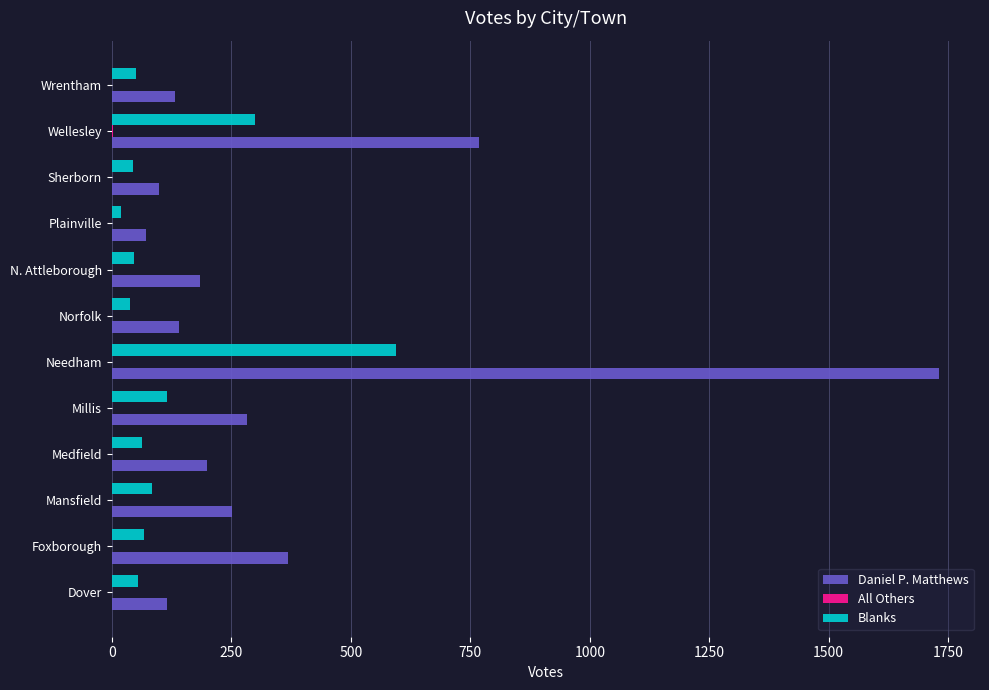

Is it true that Blanks equals 47 at N. Attleborough?

True